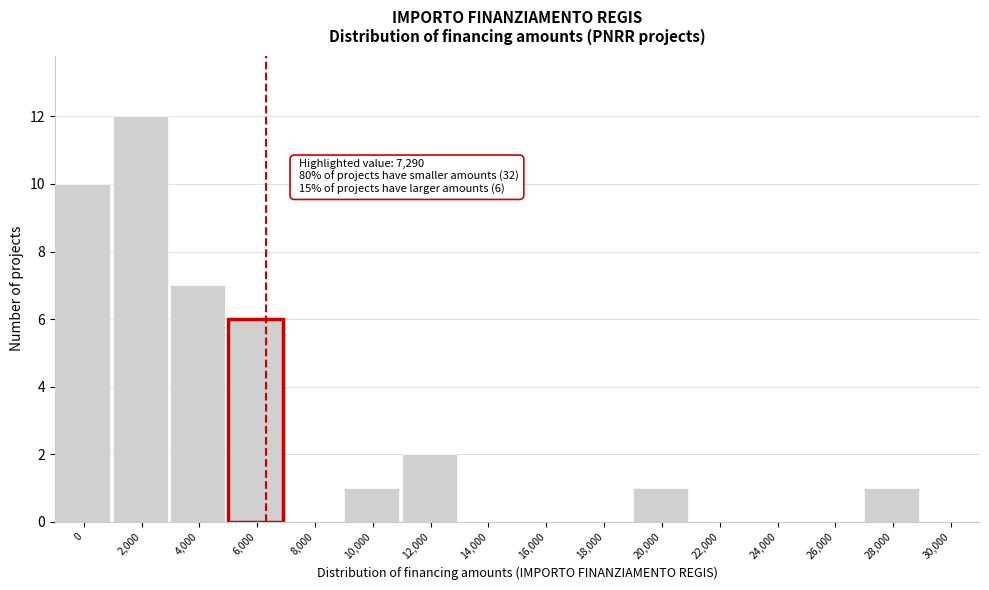

Reading right to left, transcribe all the data shown in this chart.

30,000=0	28,000=1	26,000=0	24,000=0	22,000=0	20,000=1	18,000=0	16,000=0	14,000=0	12,000=2	10,000=1	8,000=0	6,000=6	4,000=7	2,000=12	0=10